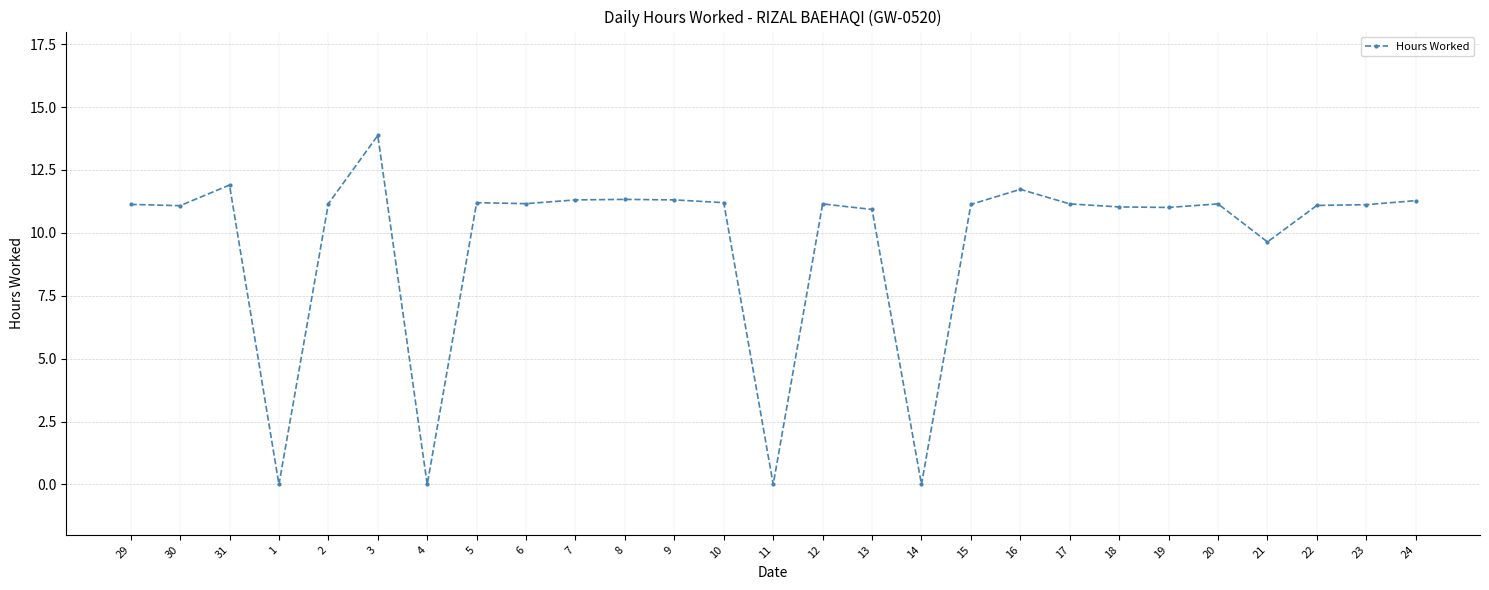

Where is the data nearest to the value 6?

21